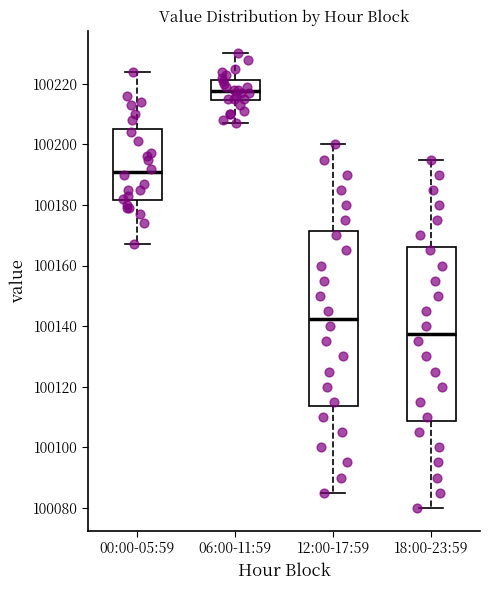

Reading left to right, read every box against the y-axis: the position of its median line, the range the box covers, and the ends of its whiskers. The values are not printed on the chart, so give them approximately, as read against the axis.

00:00-05:59: median 100192, box 100182 to 100206, whiskers 100168 to 100224
06:00-11:59: median 100218, box 100214 to 100222, whiskers 100208 to 100230
12:00-17:59: median 100142, box 100114 to 100172, whiskers 100086 to 100200
18:00-23:59: median 100138, box 100108 to 100166, whiskers 100080 to 100196